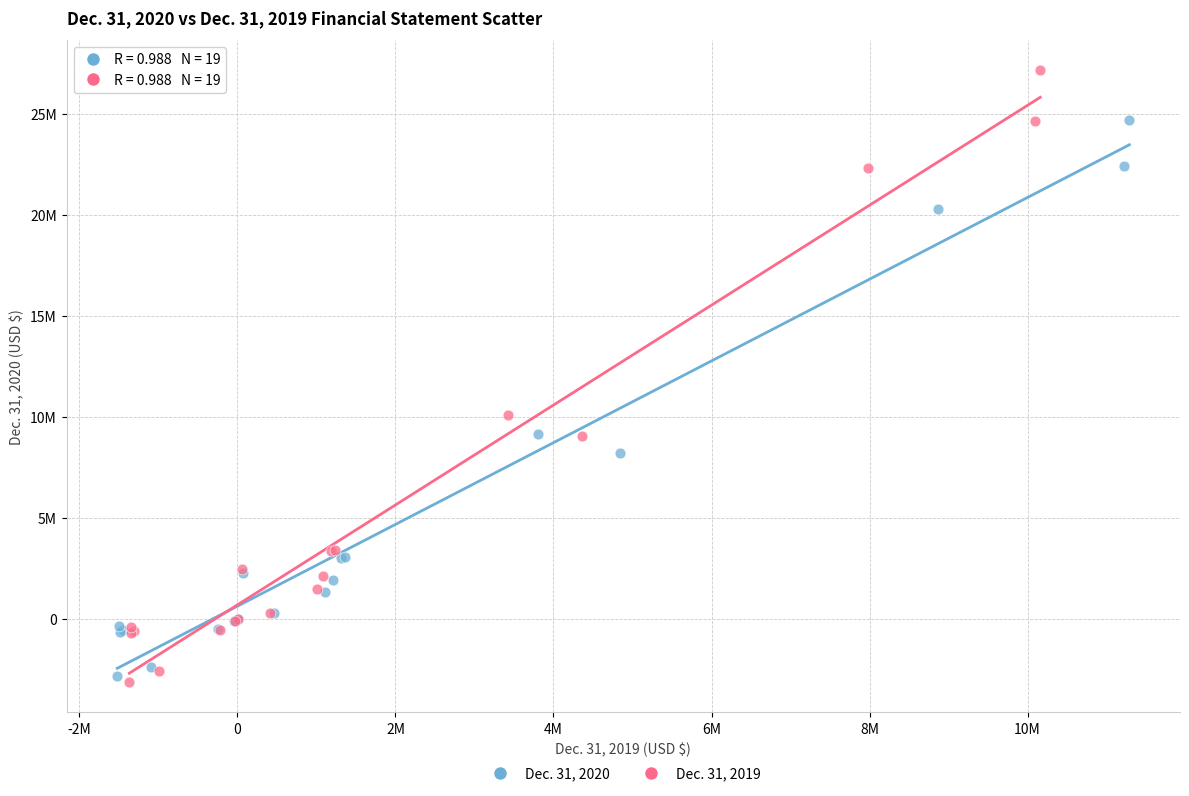

Which series contains the lowest Y value?

Dec. 31, 2019